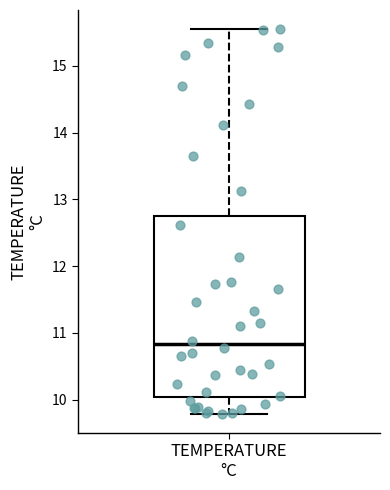

Where does the upper whisker of the box for TEMPERATURE °C end on the y-axis? The values are not printed on the chart, so give them approximately, as read against the axis.

15.5